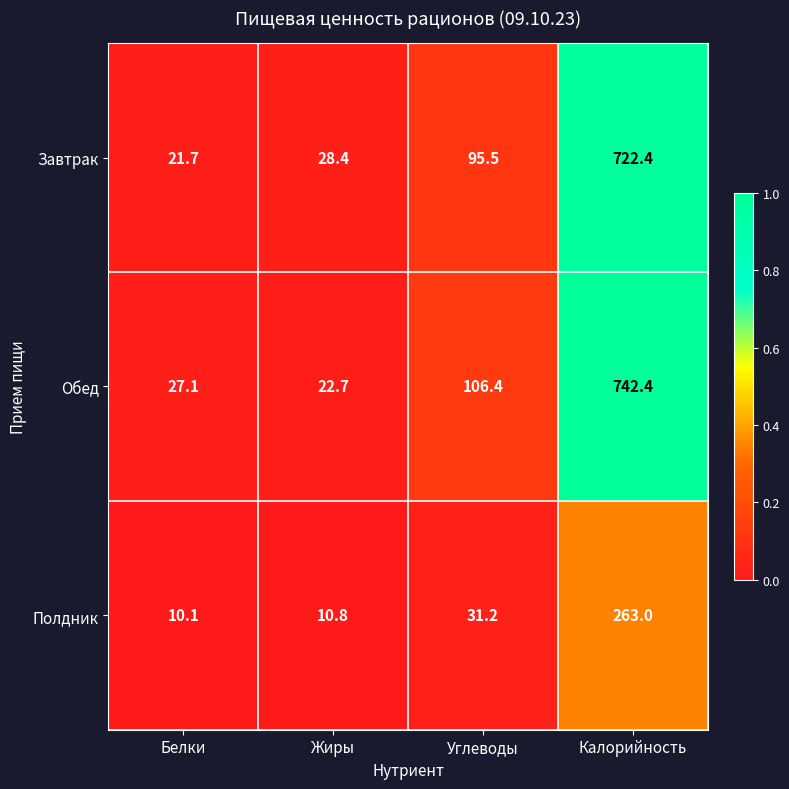

True or false: Завтрак has a value of 722.4 at Калорийность.

True